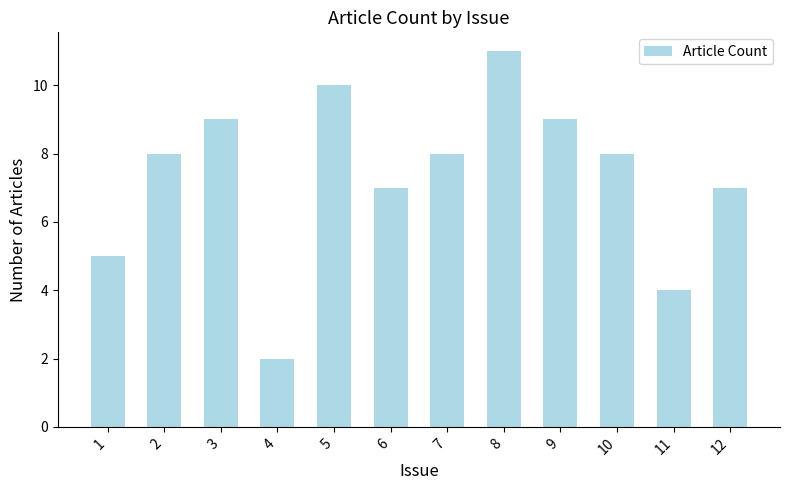

What is the minimum value shown in the chart?

2